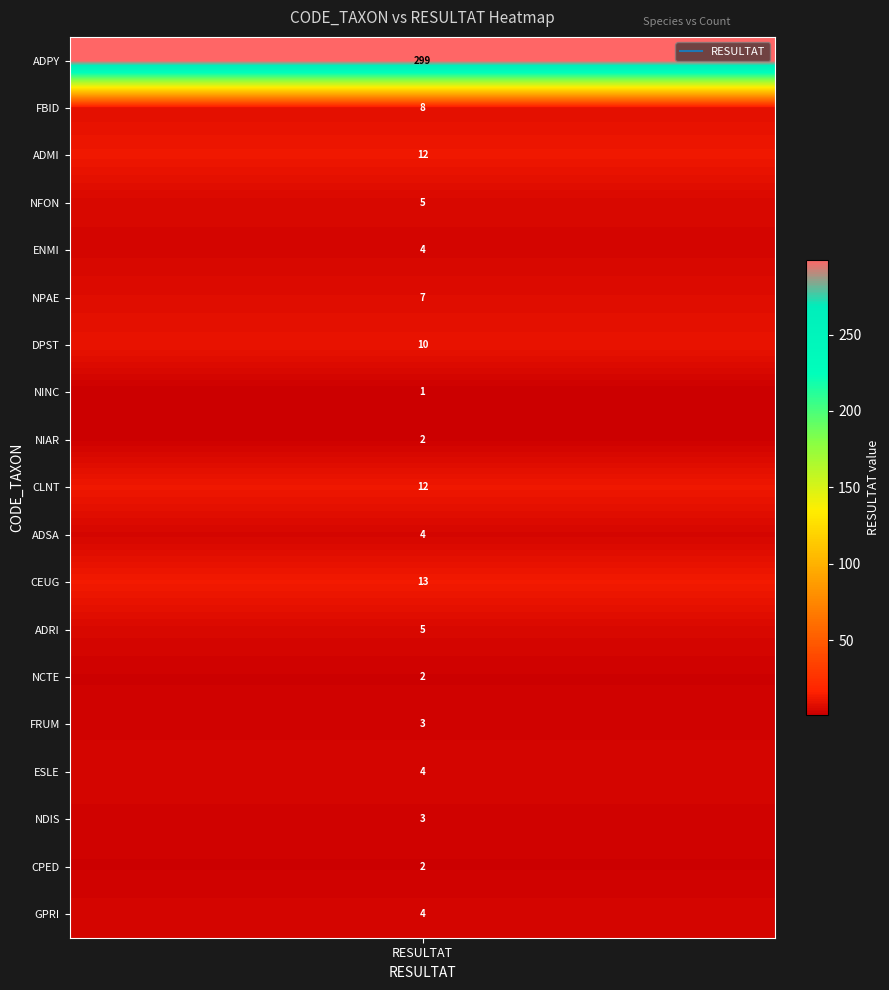

What is the smallest value displayed?

1